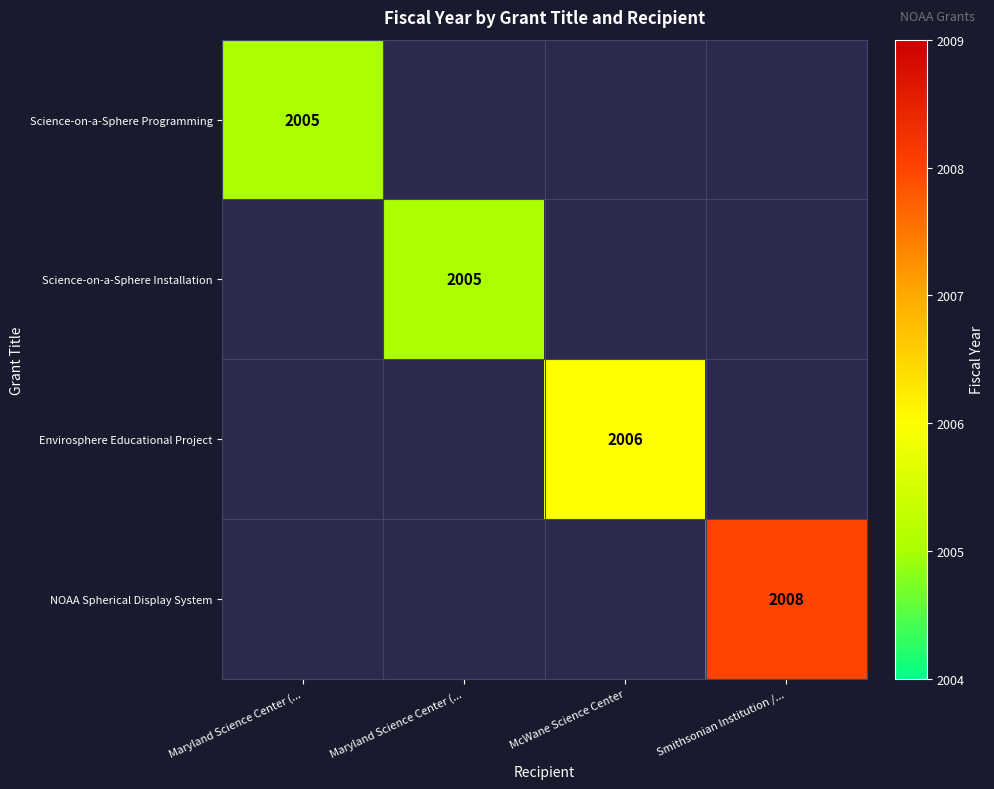

Is the value of Science-on-a-Sphere Installation at McWane Science Center greater than the value of NOAA Spherical Display System at Maryland Science Center (...?

No